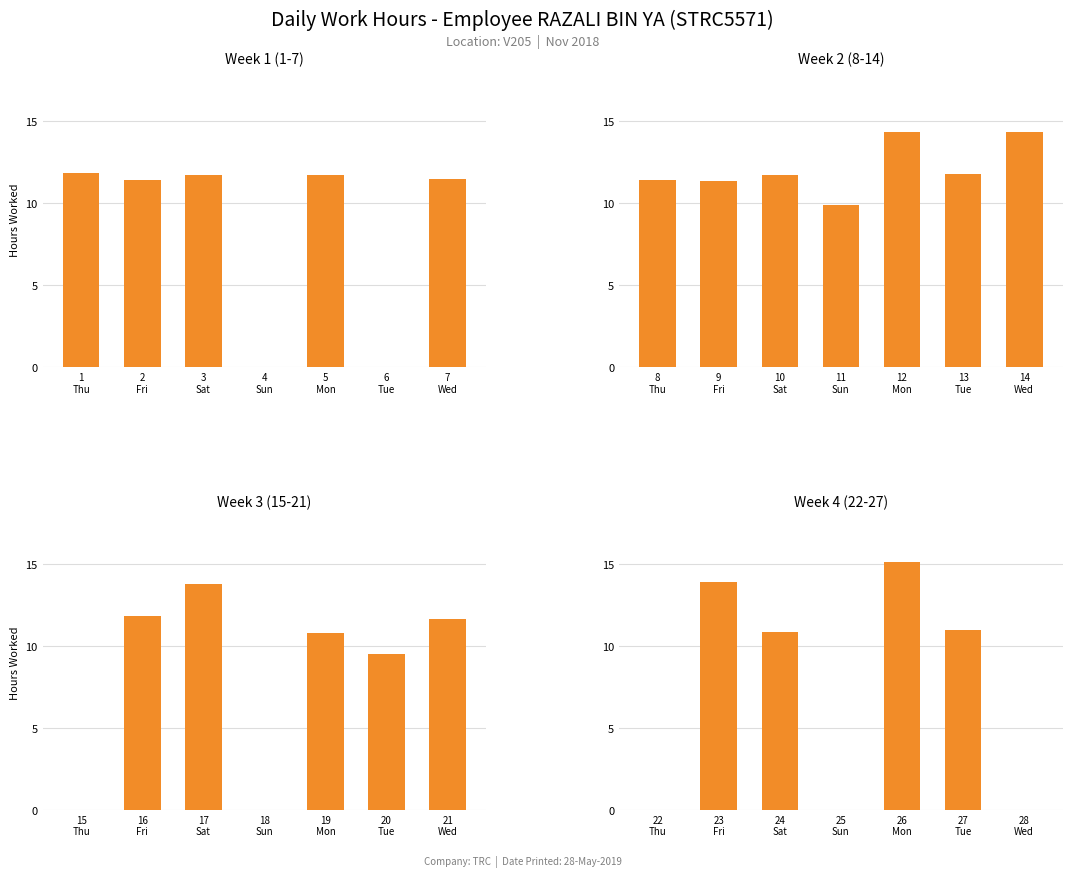

How many values in the Week 1 (1-7) series are below 11?

2